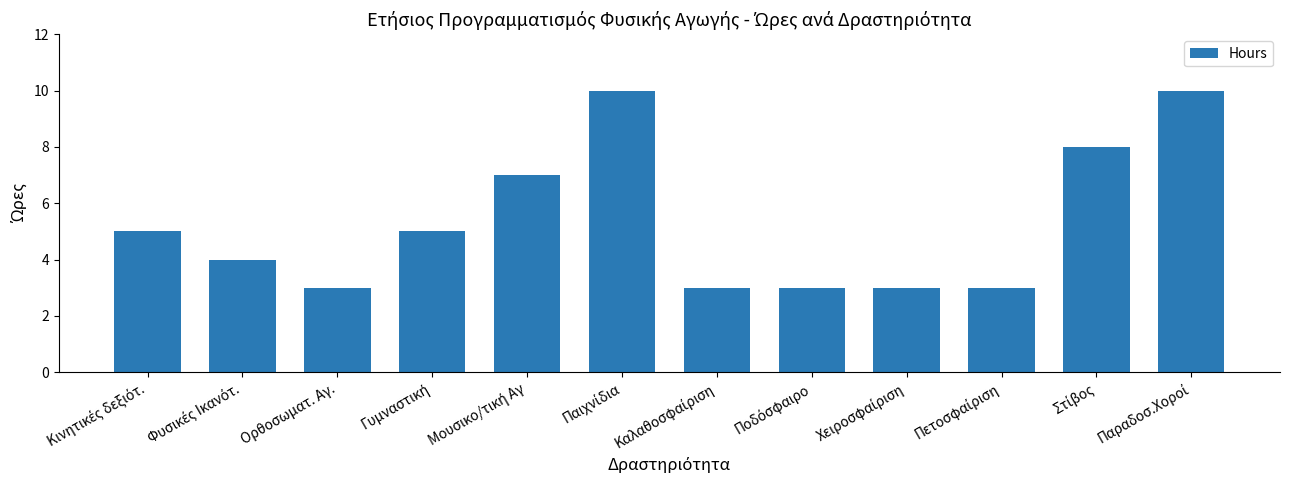

Is it true that the value at Ορθοσωματ. Αγ. is 3?

True